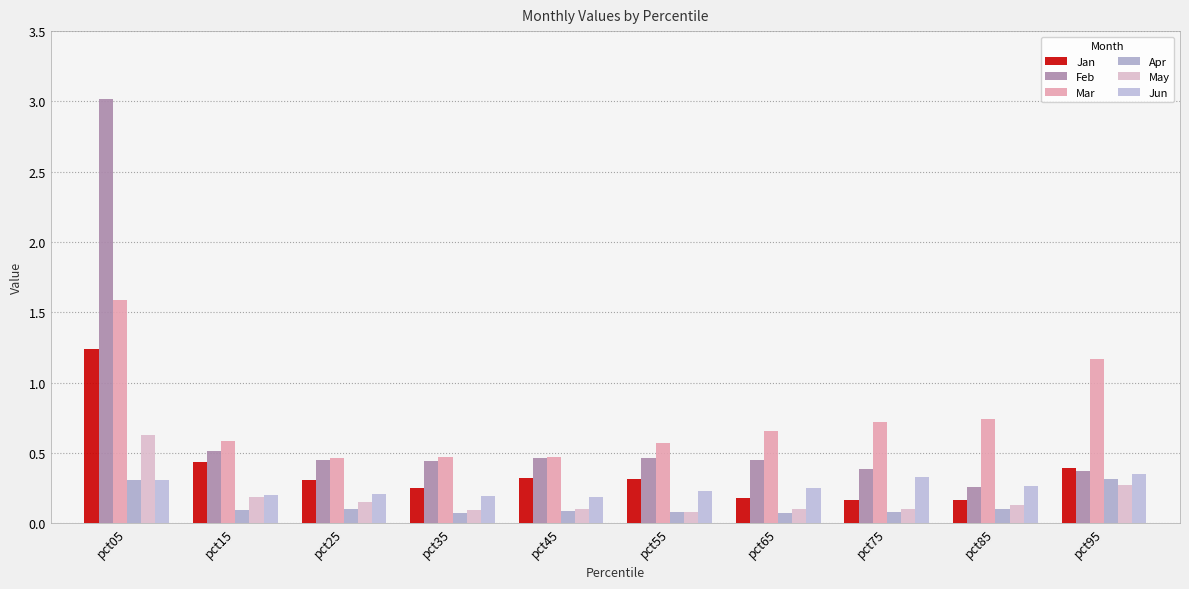

Which label corresponds to the largest value in the chart?

pct05